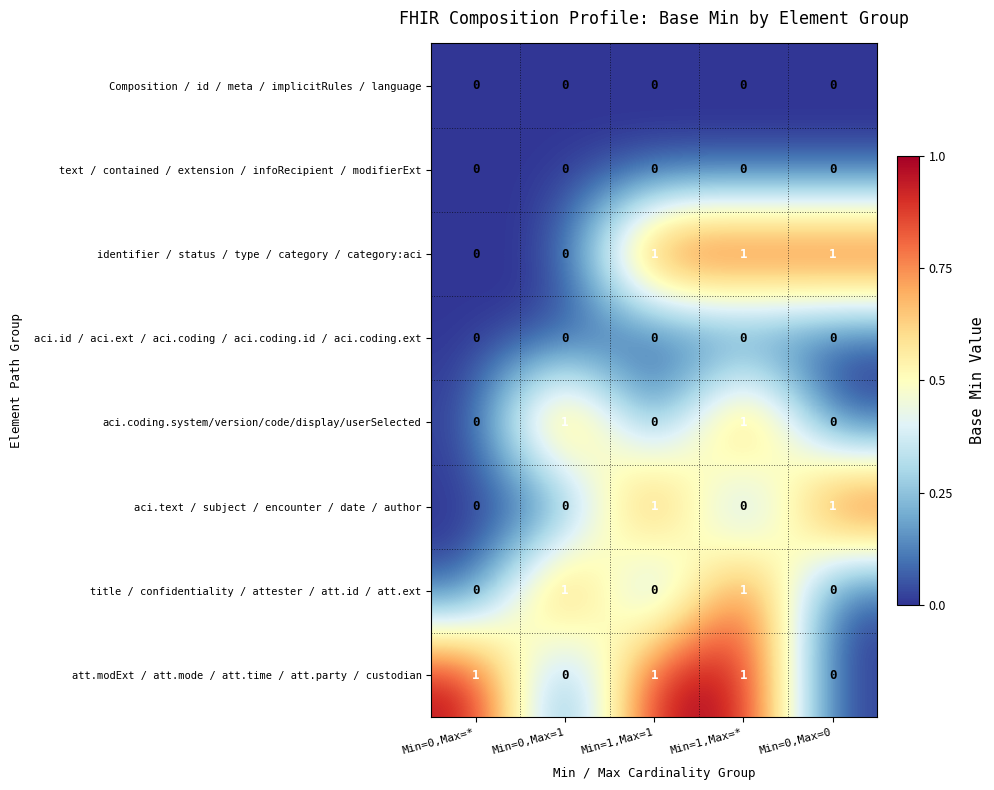

Count the number of categories in the chart.

5